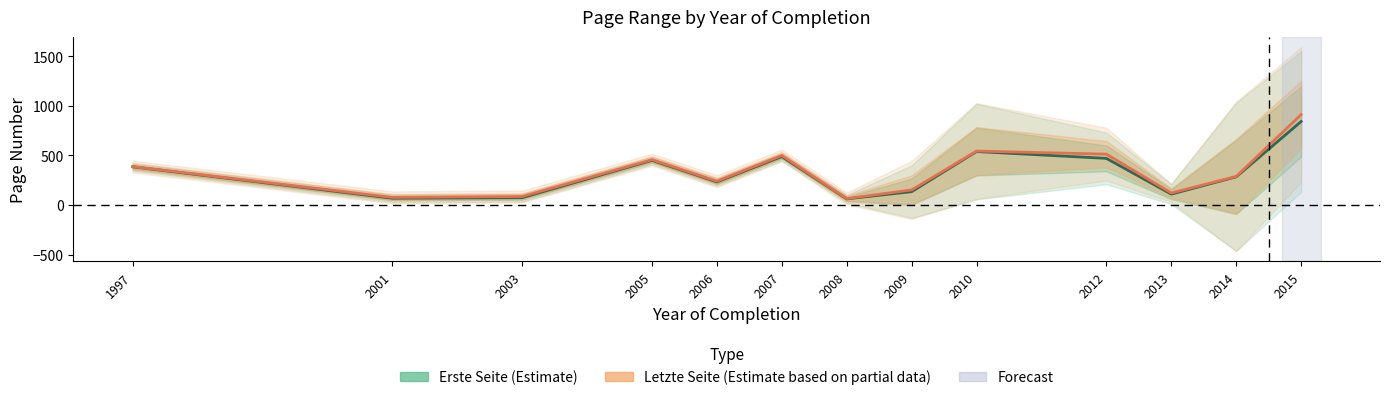

At which label does Letzte Seite (Estimate based on partial data) first exceed 287?

1997